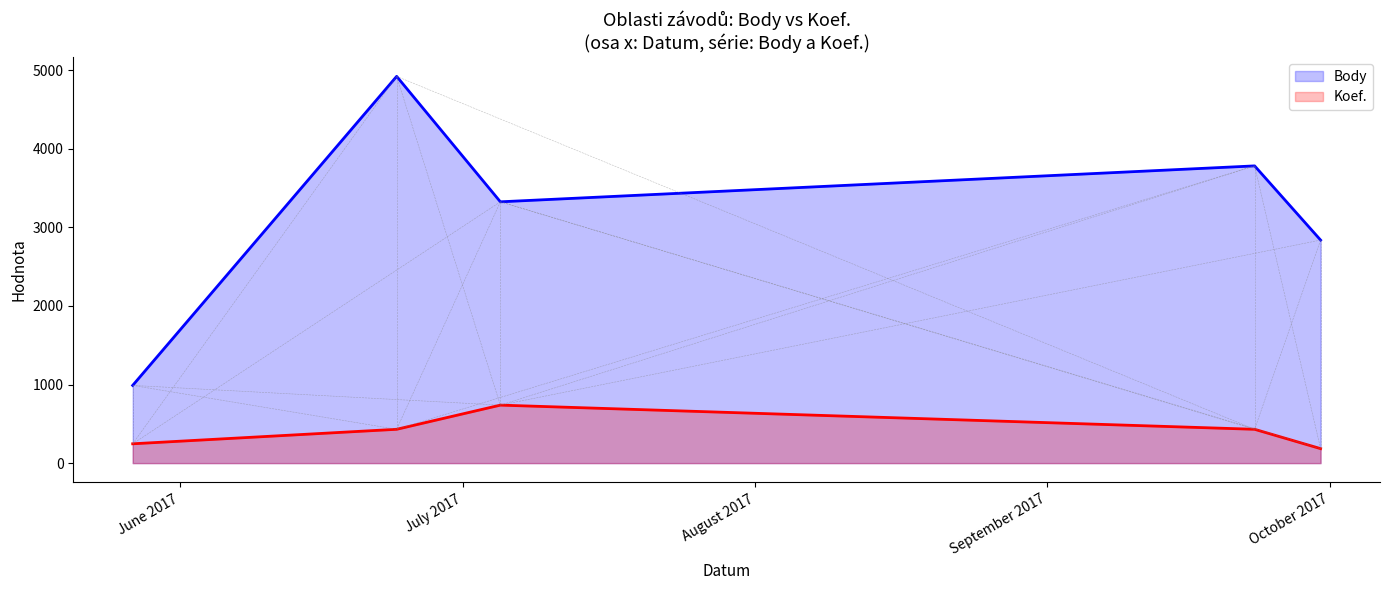

Which series has the largest total across all categories?

Body